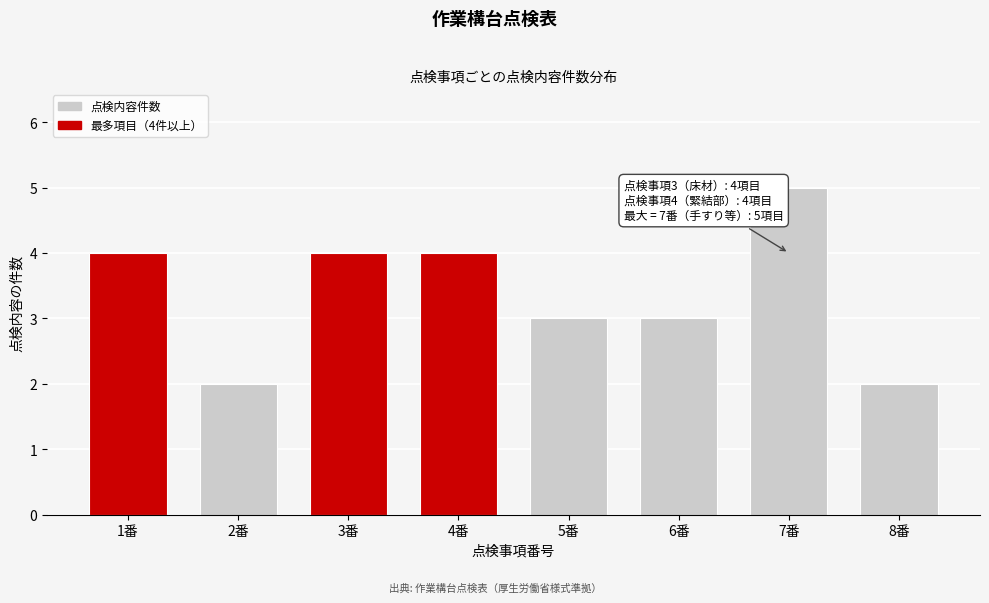

Reading left to right, extract all data points from this chart.

1番=4	2番=2	3番=4	4番=4	5番=3	6番=3	7番=5	8番=2